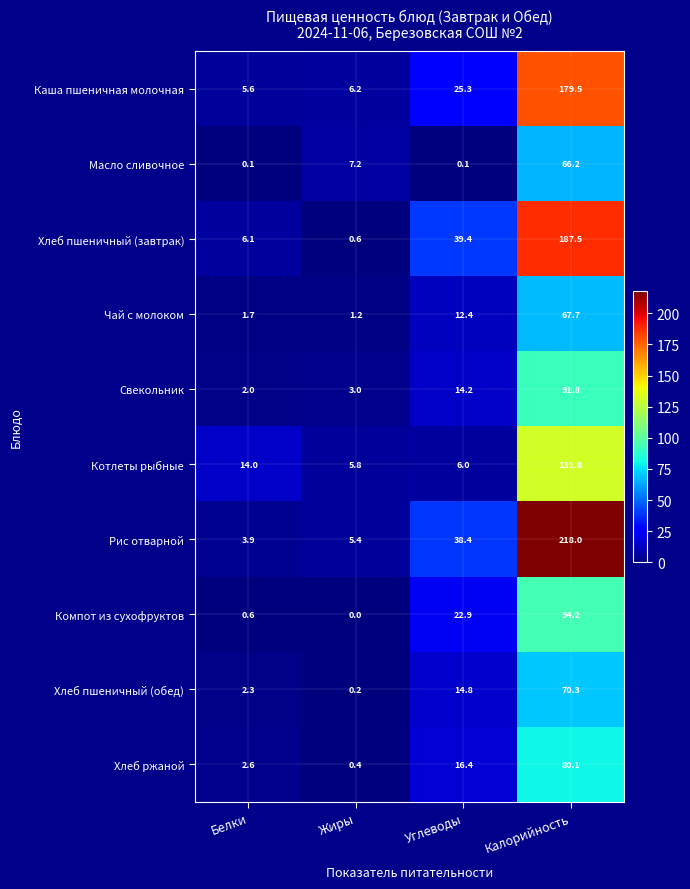

Which series has the largest range (max minus min)?

Рис отварной